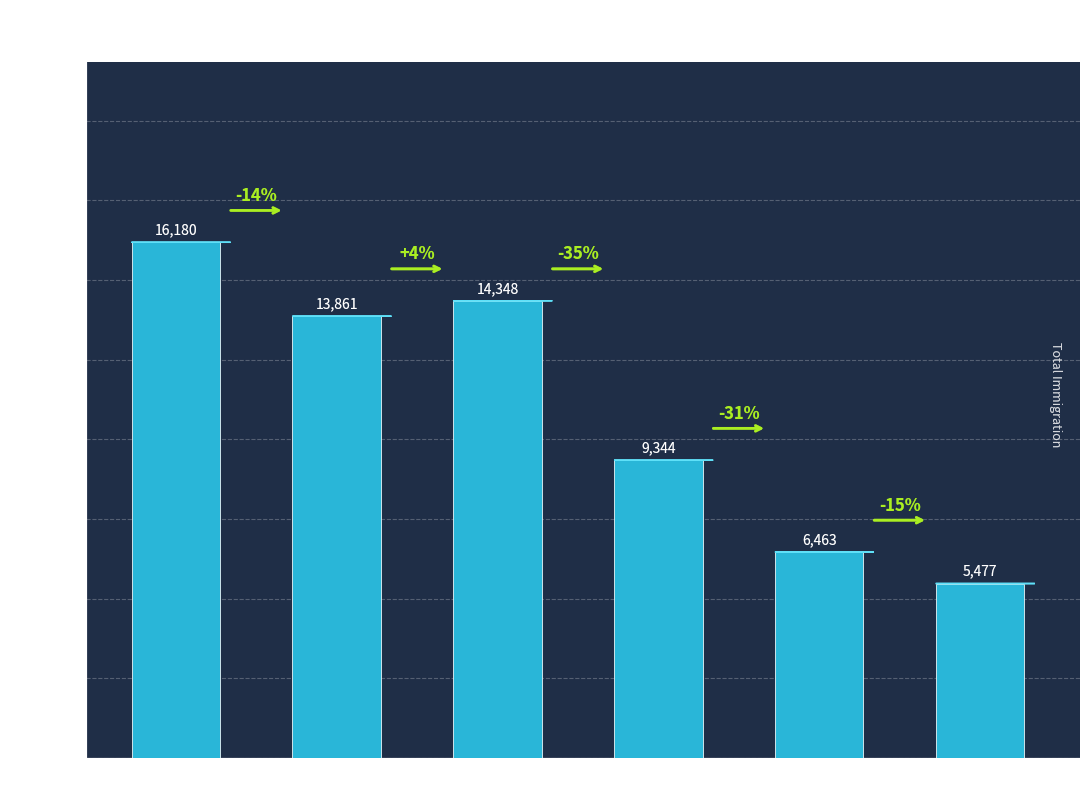

Between Zürich and Graubünden, which is larger?

Zürich